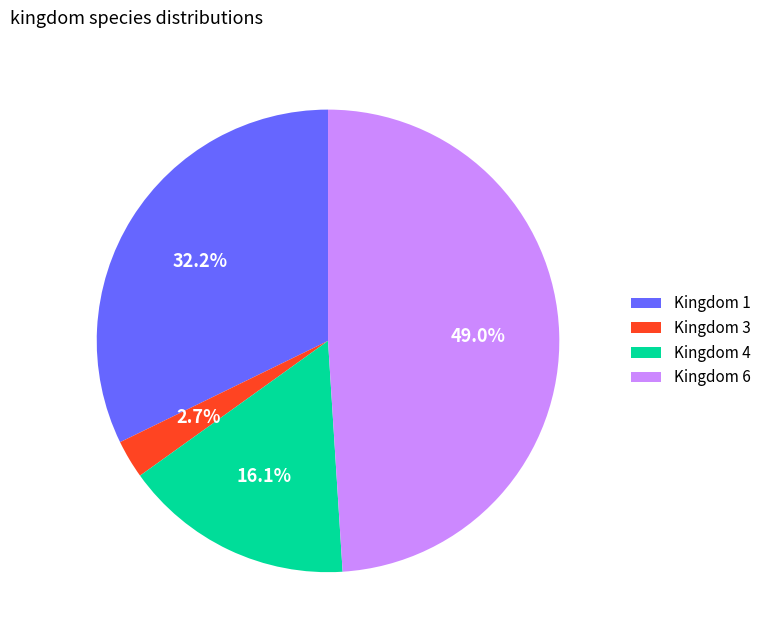

Which slice is the smallest?

Kingdom 3